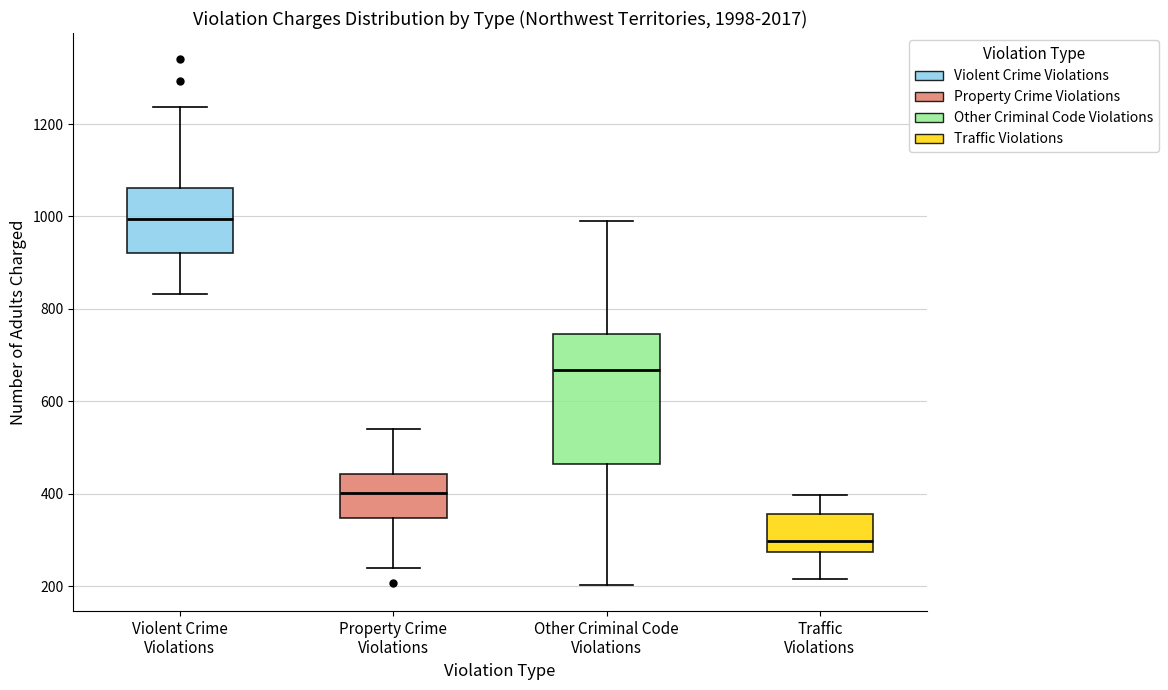

Which box has the lowest median line?

Traffic Violations